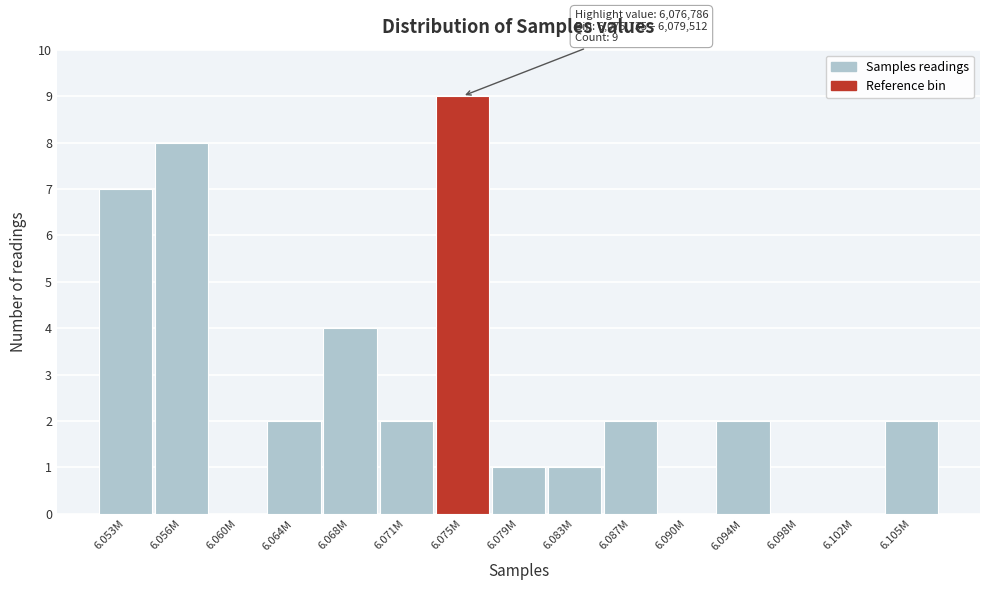

Reading right to left, extract all data points from this chart.

6.105M=2	6.102M=0	6.098M=0	6.094M=2	6.090M=0	6.087M=2	6.083M=1	6.079M=1	6.075M=9	6.071M=2	6.068M=4	6.064M=2	6.060M=0	6.056M=8	6.053M=7